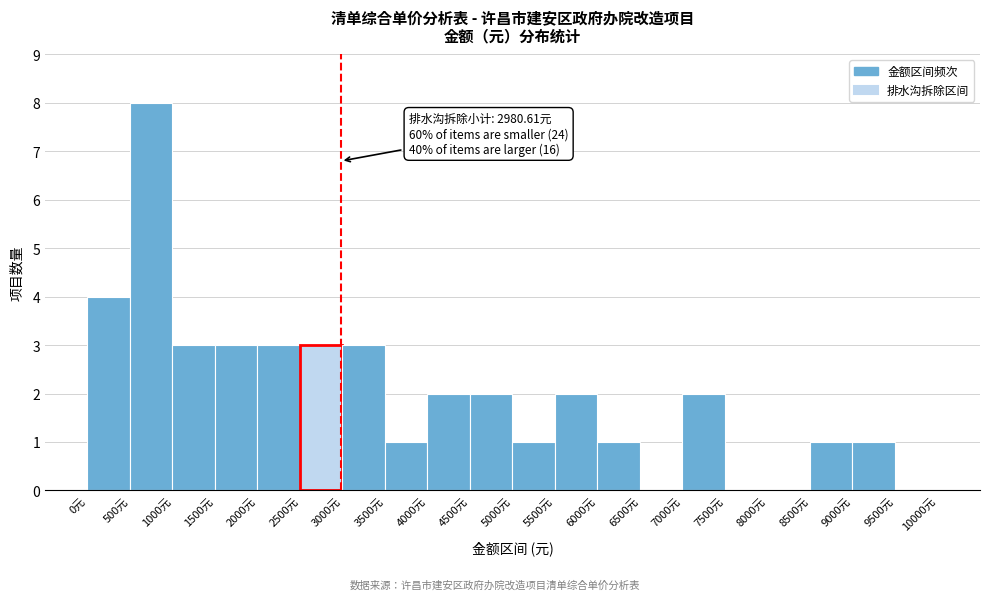

Which range on the x-axis has the tallest bar?

500 to 1000